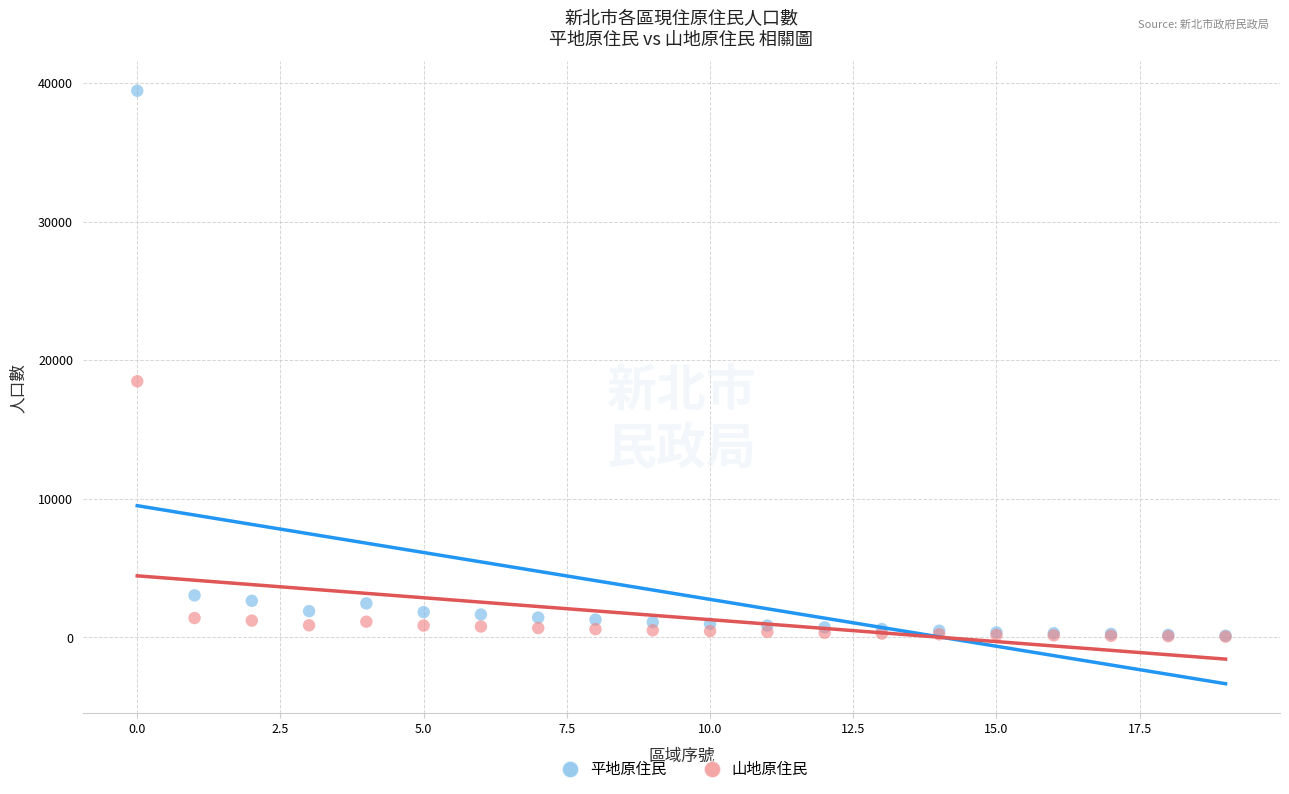

Across all series, what Y value is closest to 19741?

18474